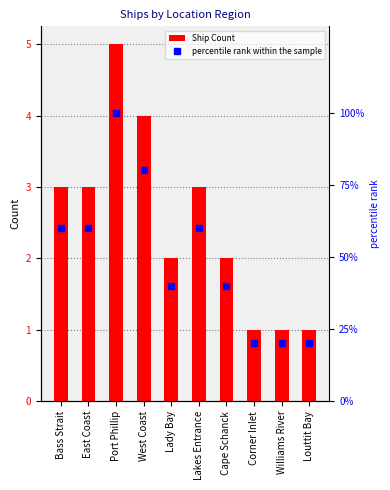

Rank the series by their maximum value, from highest to lowest.

percentile rank within the sample, Ship Count